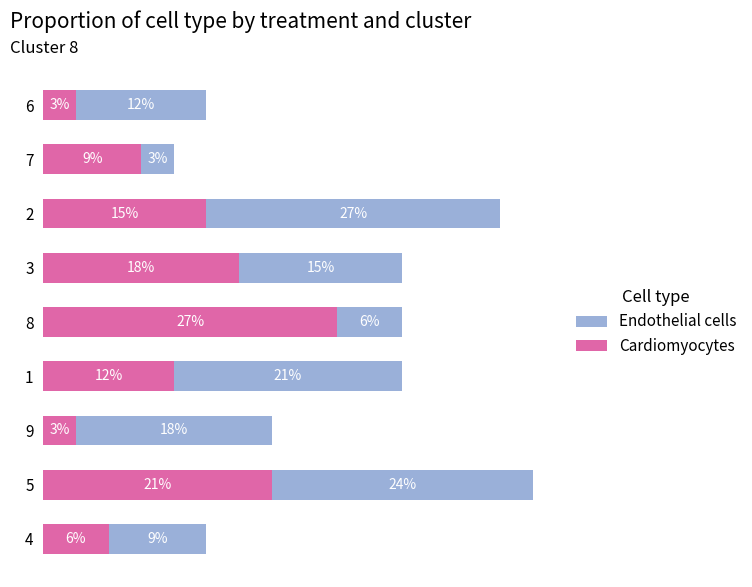

At which label does Endothelial cells first exceed 5?

2